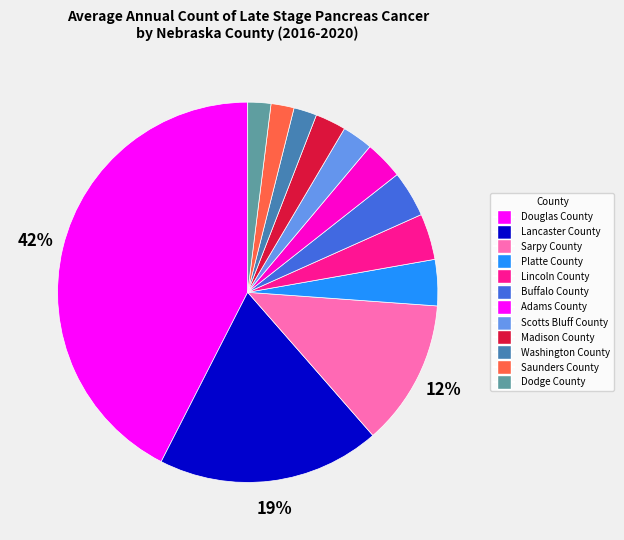

How many slices are in this pie chart?

12